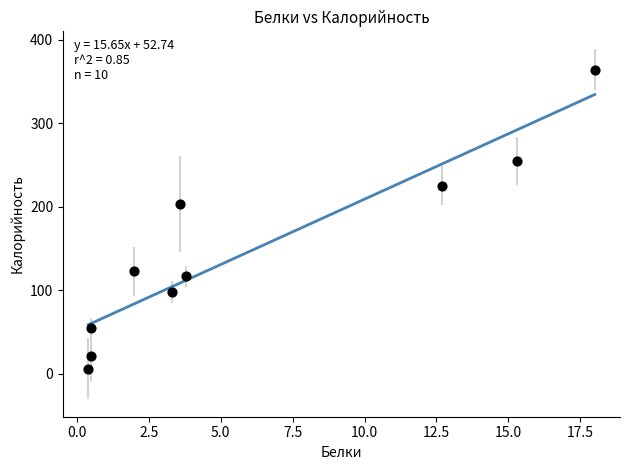

What Y value in the scatter plot is closest to 185?

203.5